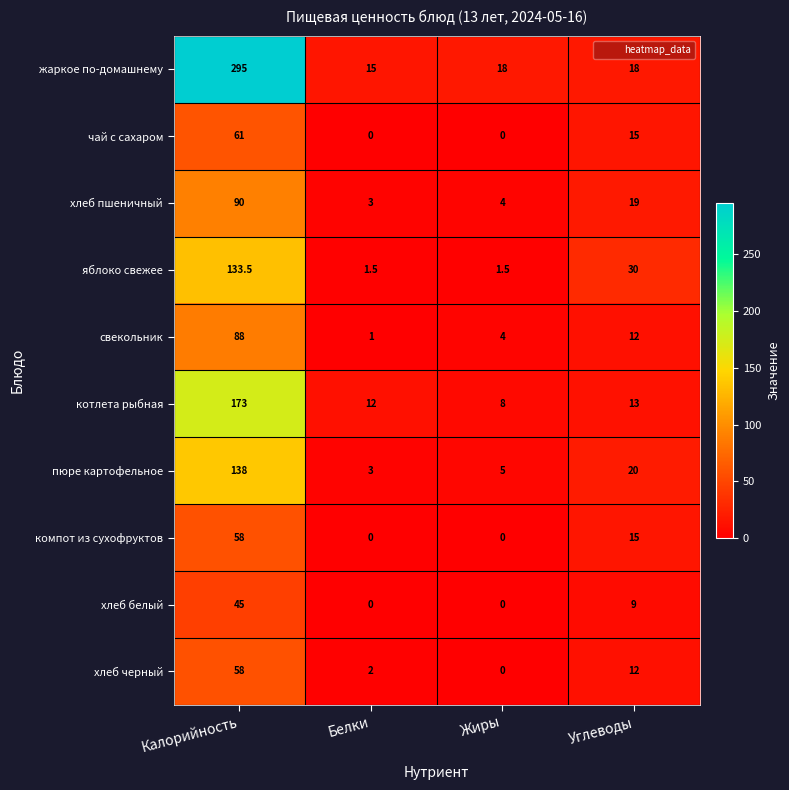

Which series changed the most between Калорийность and Белки?

жаркое по-домашнему